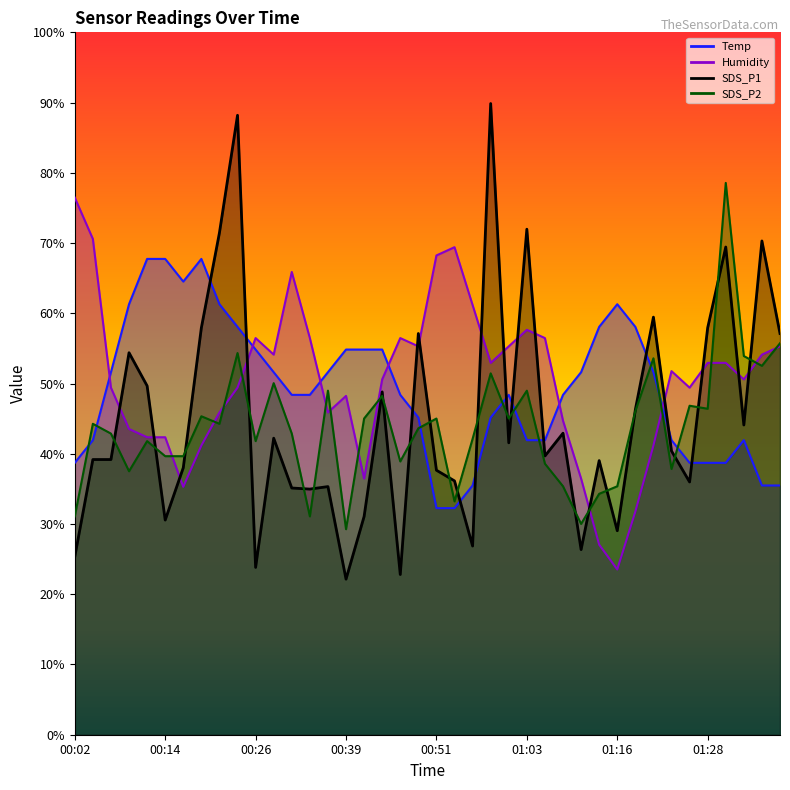

What is the value of the Humidity point at the 31st from the left?

23.5